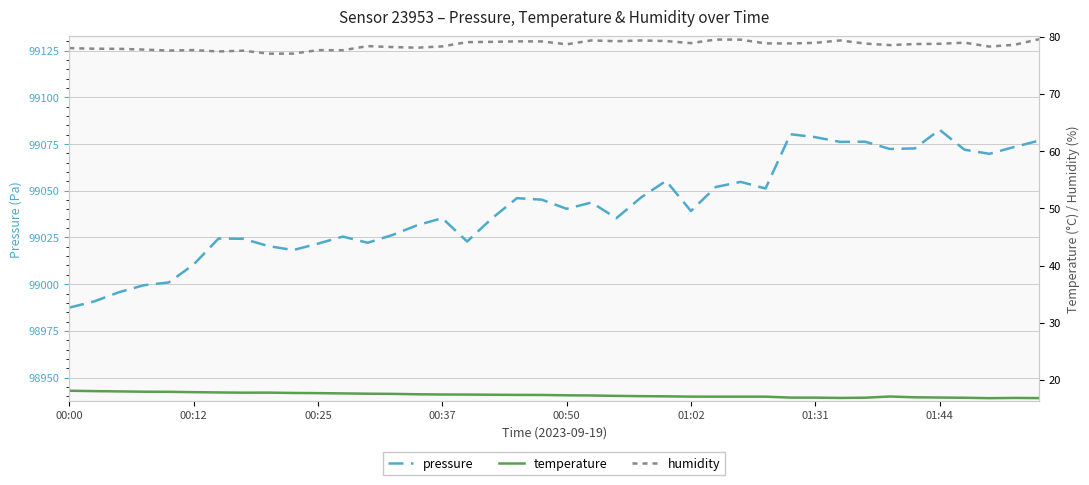

Reading left to right, what are all the values shown in this chart?

pressure: 98987.4	98990.8	98995.7	98999.4	99000.9	99010.5	99024.4	99024.3	99020.4	99018.2	99021.7	99025.5	99022.2	99026.3	99031.6	99035.3	99022.8	99035.2	99046.0	99045.2	99040.3	99043.7	99035.3	99046.5	99055.3	99039.2	99052.0	99054.8	99051.2	99080.3	99078.7	99076.2	99076.3	99072.4	99072.7	99082.7	99072.0	99069.8	99073.4	99076.8
temperature: 18.1	18.1	18.0	17.9	17.9	17.9	17.8	17.8	17.8	17.7	17.7	17.6	17.6	17.6	17.5	17.5	17.4	17.4	17.4	17.4	17.3	17.3	17.2	17.2	17.1	17.1	17.1	17.1	17.1	16.9	16.9	16.9	16.9	17.1	17.0	16.9	16.9	16.8	16.9	16.8
humidity: 78.0	77.9	77.9	77.8	77.6	77.7	77.4	77.6	77.0	77.0	77.7	77.7	78.4	78.2	78.1	78.3	79.1	79.1	79.2	79.2	78.7	79.4	79.2	79.3	79.2	78.9	79.5	79.5	78.8	78.8	78.9	79.4	78.8	78.5	78.7	78.8	79.0	78.3	78.6	79.6